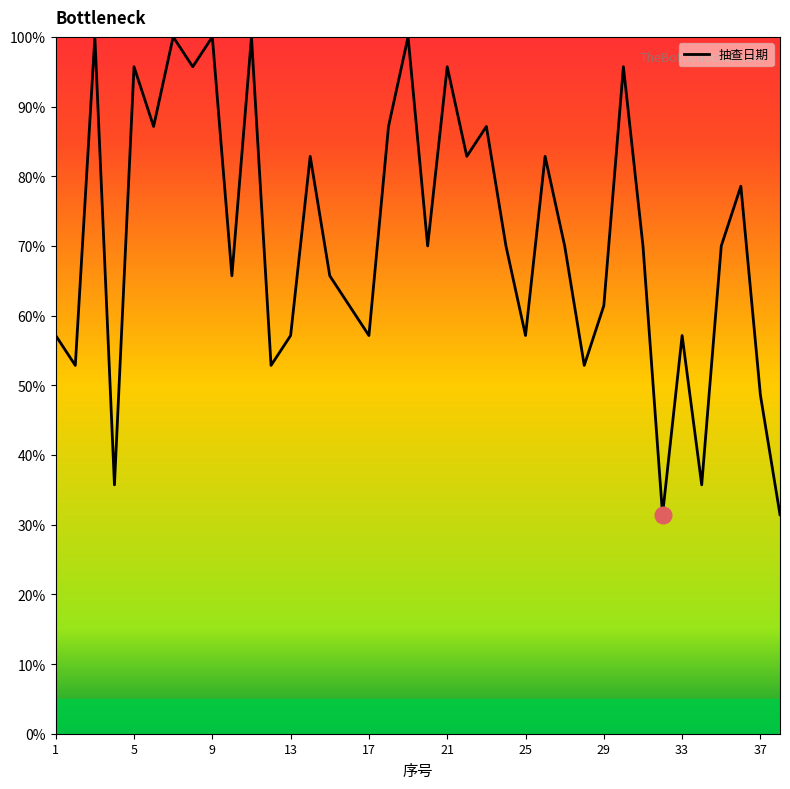

What is the minimum value shown in the chart?

31.4